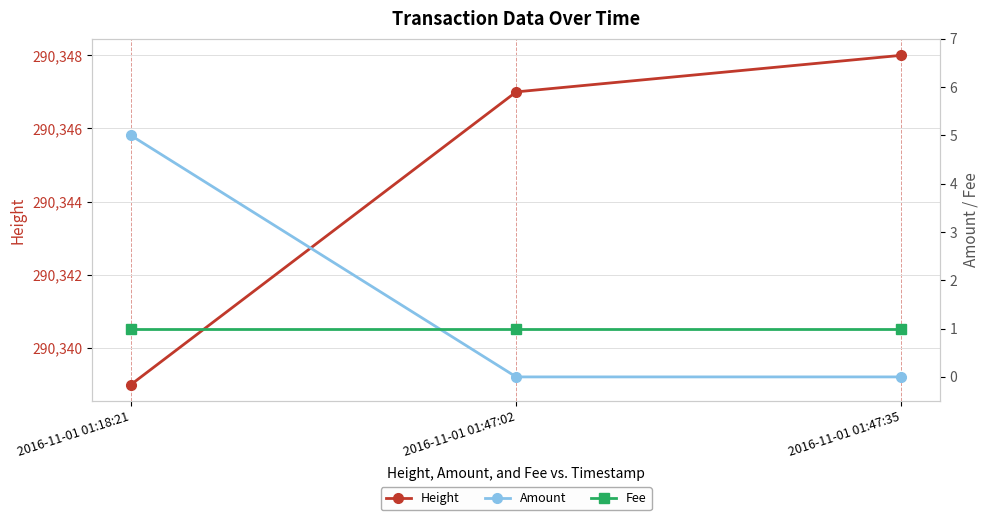

At how many categories does at least one series exceed 44002?

3